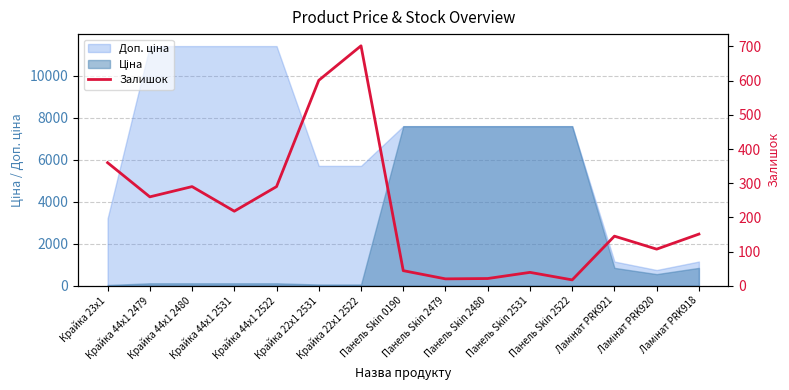

What is the change in value from Панель Skin 2480 to Панель Skin 2531?

+18